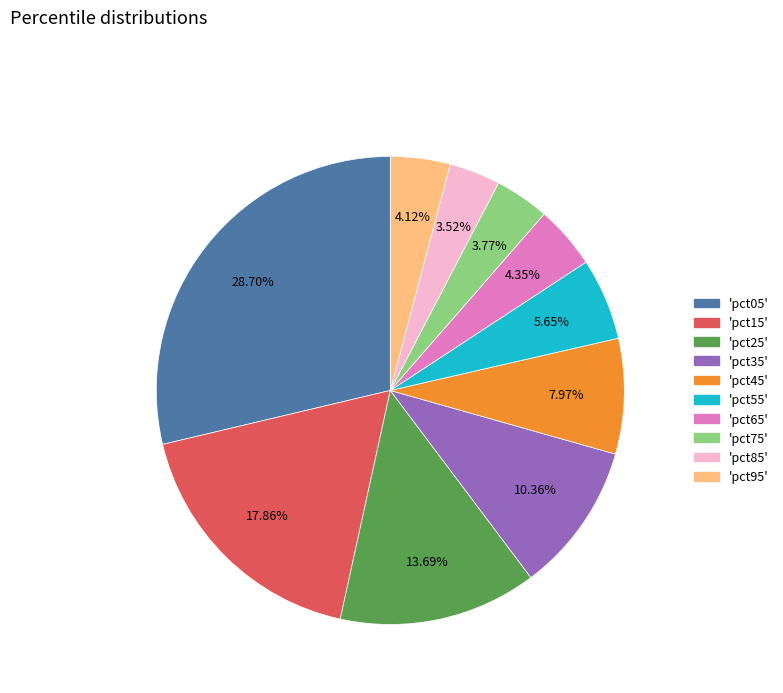

How many slices are in this pie chart?

10